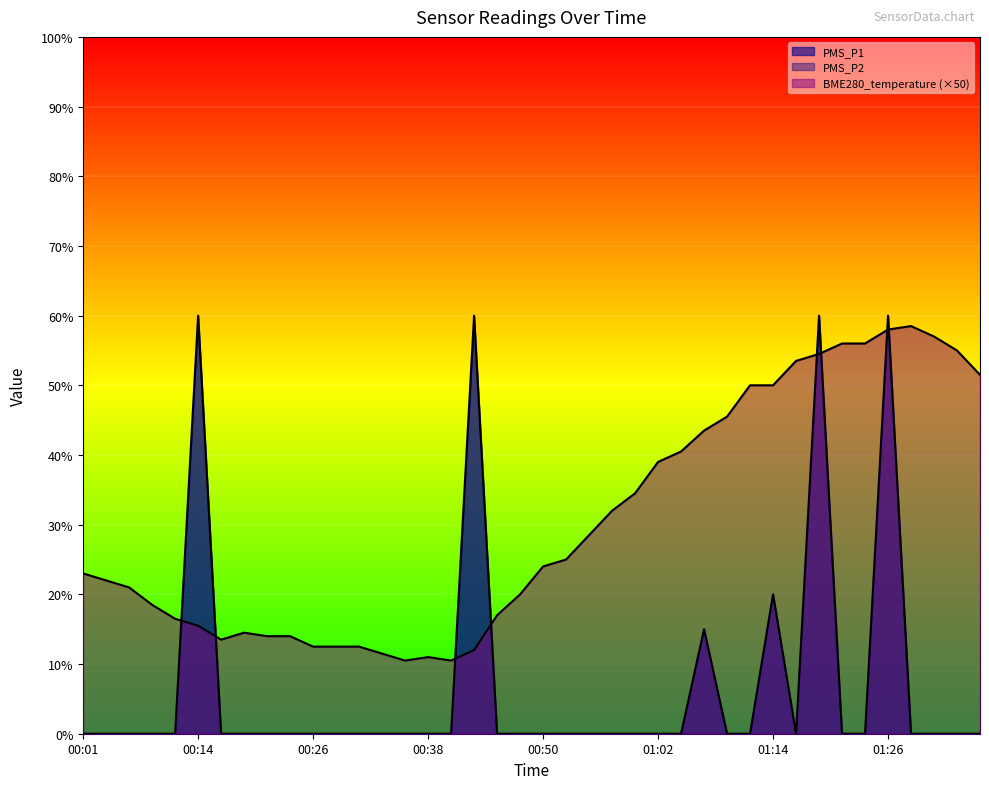

What is the average value of the BME280_temperature series?

30.4